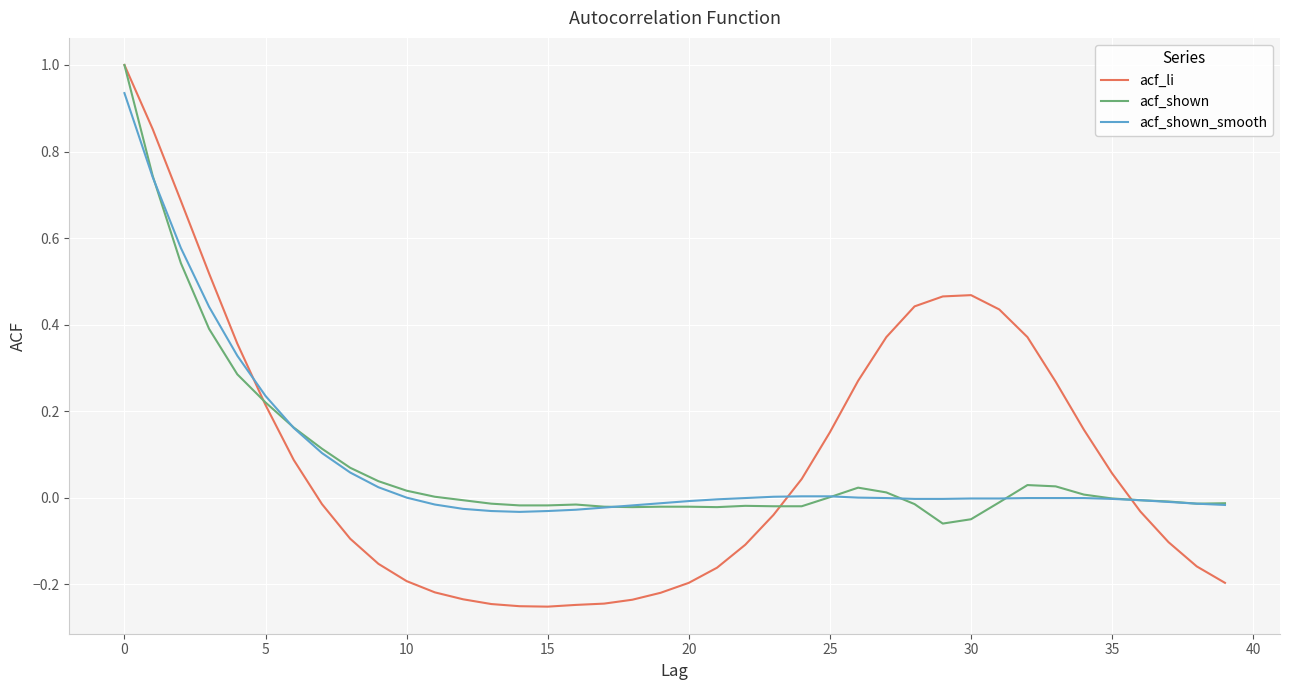

What is the difference between the maximum and minimum values in the acf_li series?

1.3